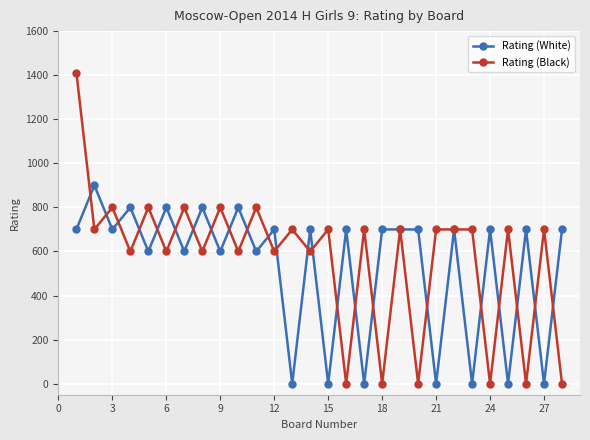

What is the value of the Rating (White) point at the 24th from the left?

700